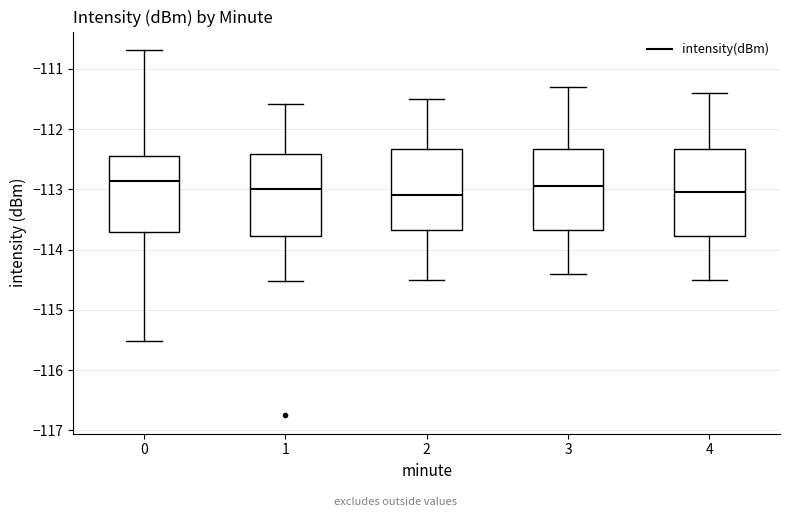

Where does the median line of the box at x = 1 sit on the y-axis? The values are not printed on the chart, so give them approximately, as read against the axis.

-113.0